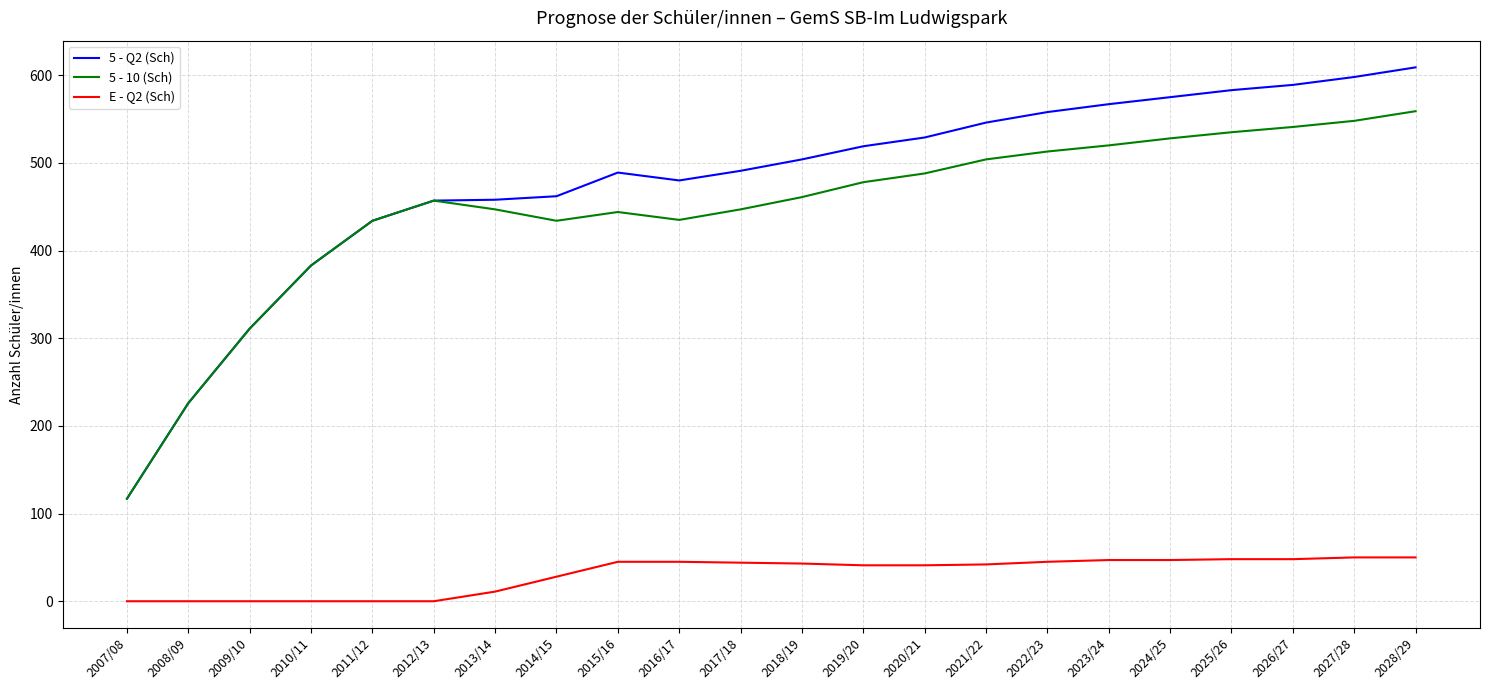

The 5 - Q2 (Sch) series shows 504 at 2018/19. True or false?

True